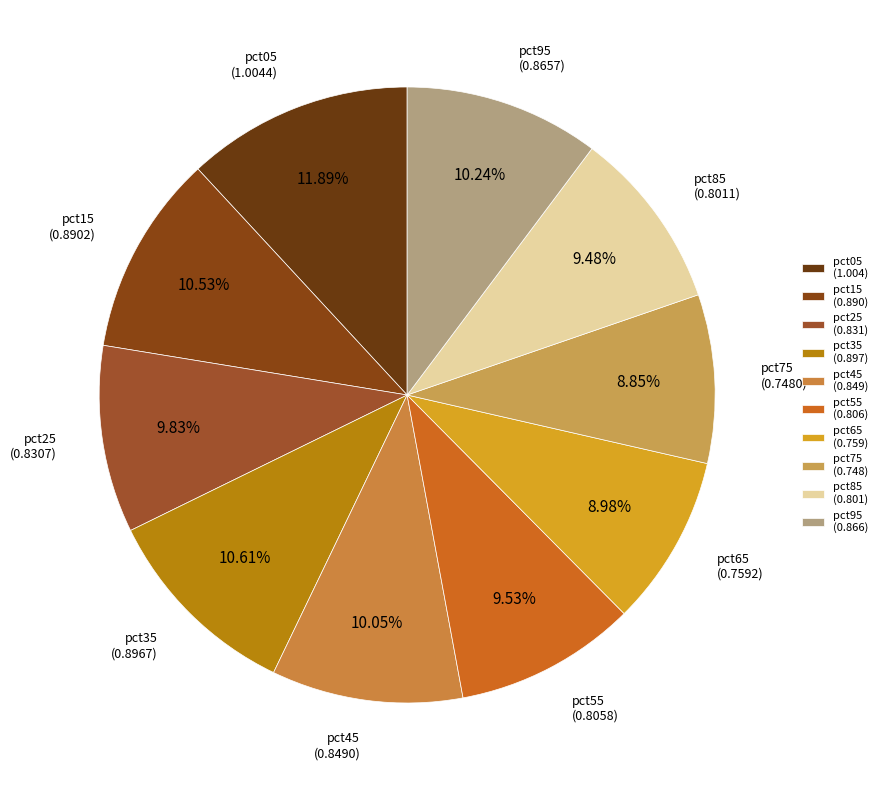

Does pct25 account for over 50% of the chart?

No